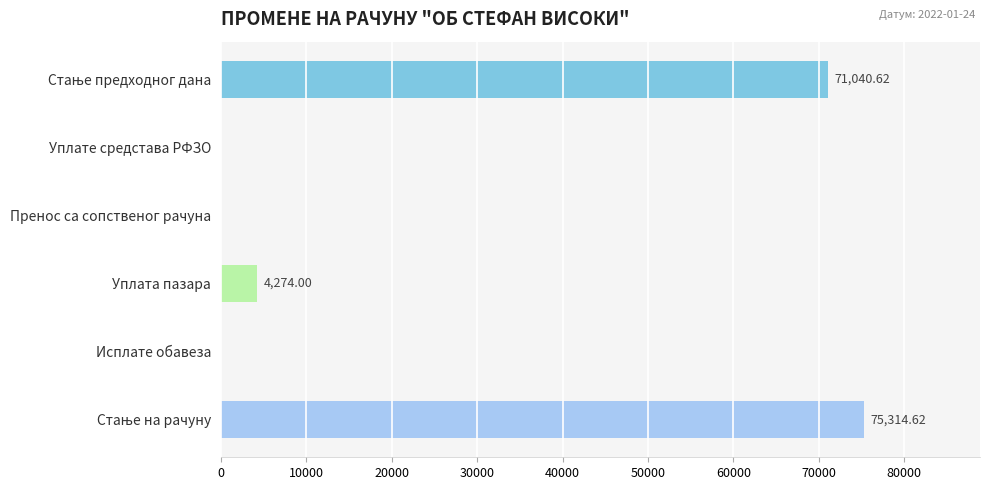

Which has a higher value, Уплата пазара or Уплате средстава РФЗО?

Уплата пазара